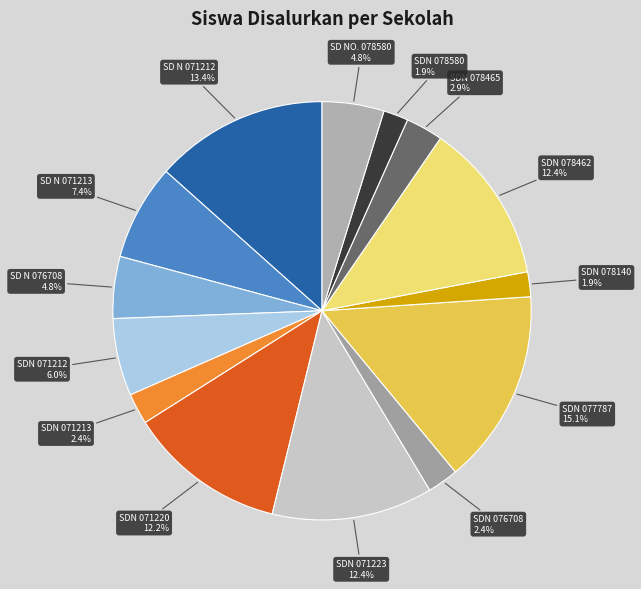

To the nearest percent, what is the average slice percentage?

7%